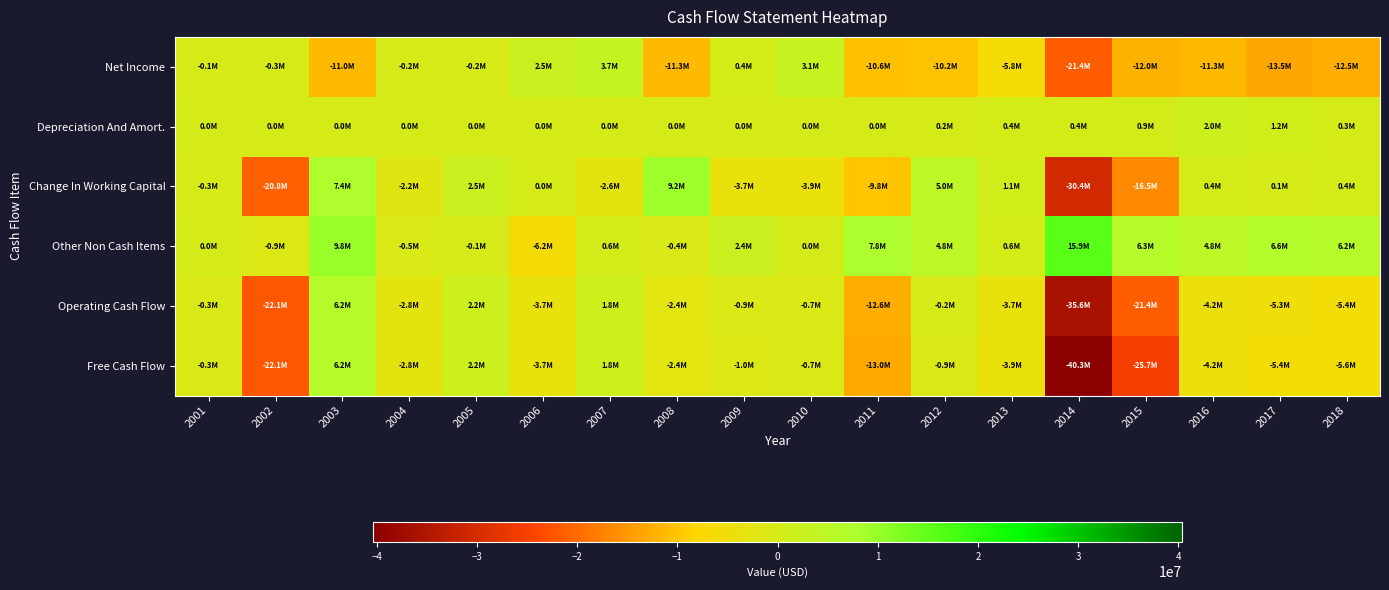

Count the number of data series in this chart.

6